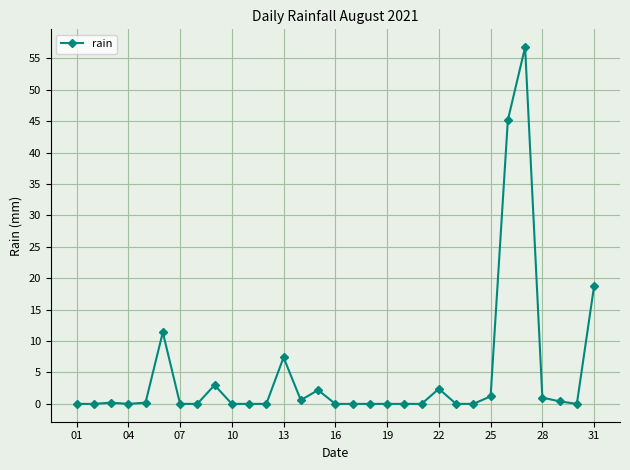

What is the difference between the second highest and second lowest values?

45.2